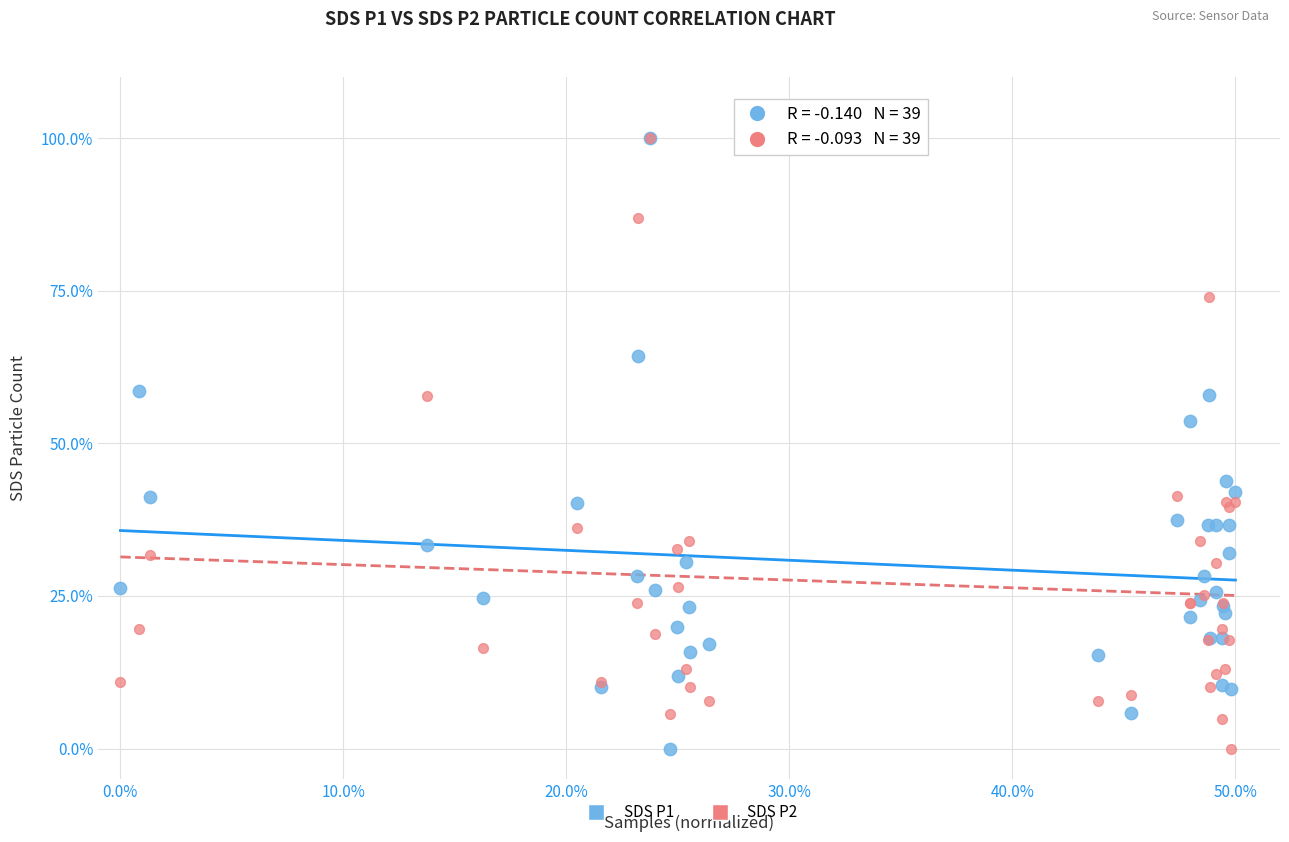

Across all series, what Y value is closest to 50?

53.7